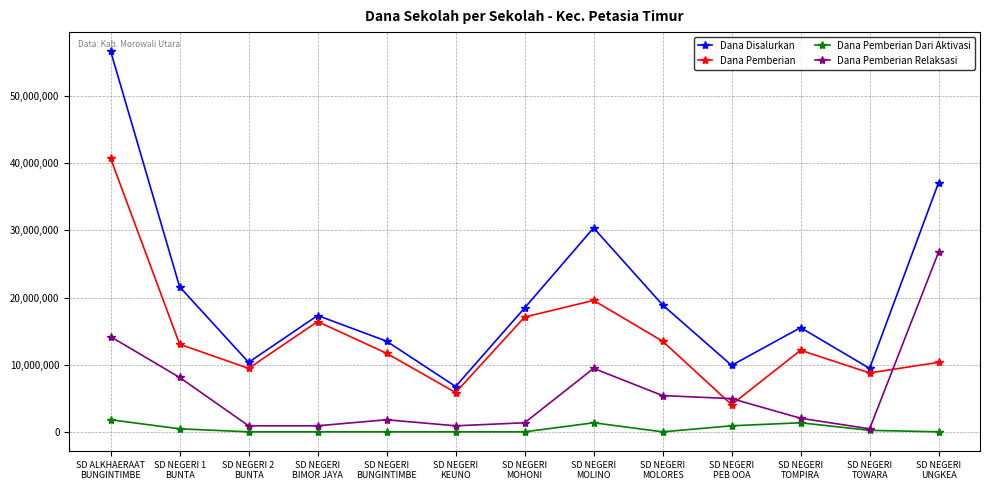

What is the total value across all series at SD NEGERI
UNGKEA?

74250000